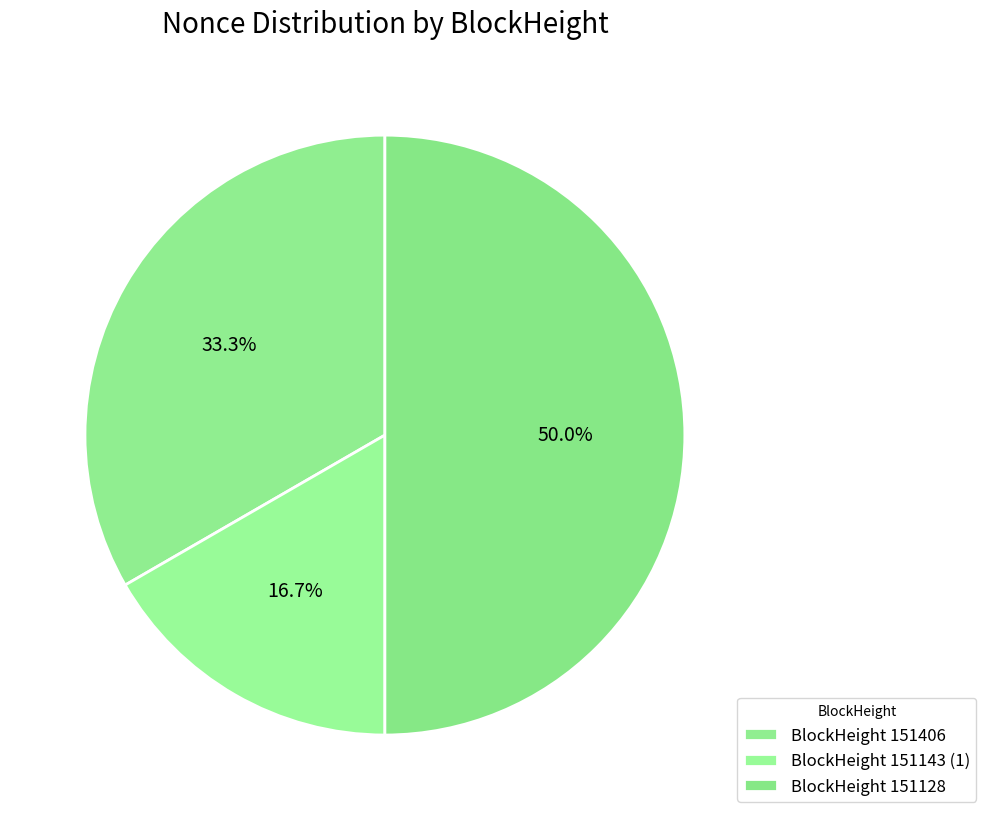

Count the number of slices in the pie.

3